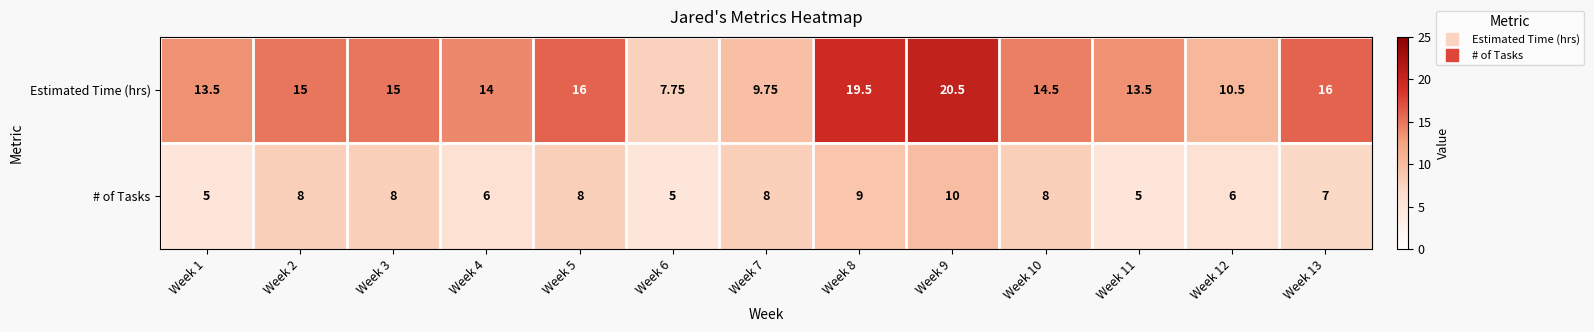

Which series has the widest spread of values?

Estimated Time (hrs)